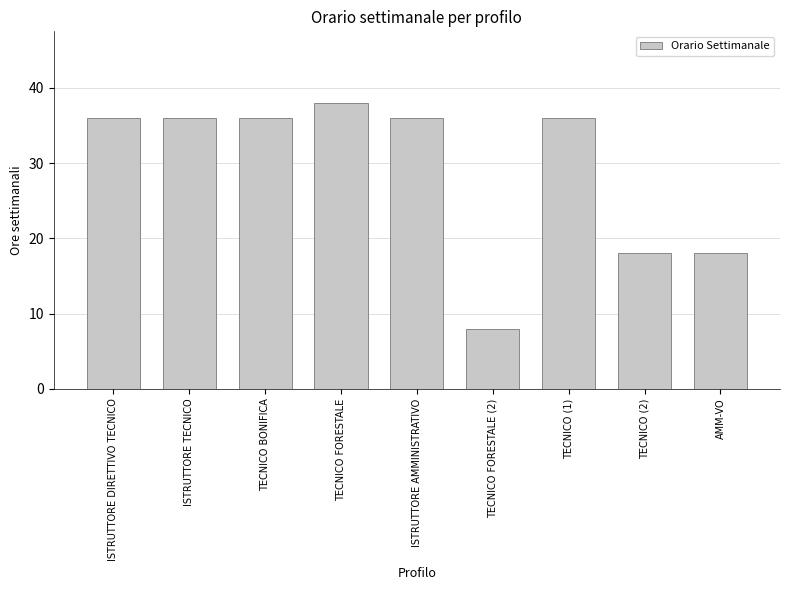

What is the difference between the second highest and minimum values?

28